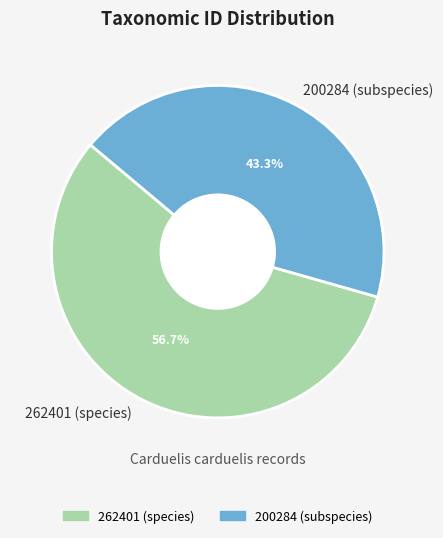

To the nearest percent, what is the difference between the 262401 (species) and 200284 (subspecies) slice percentages?

13%